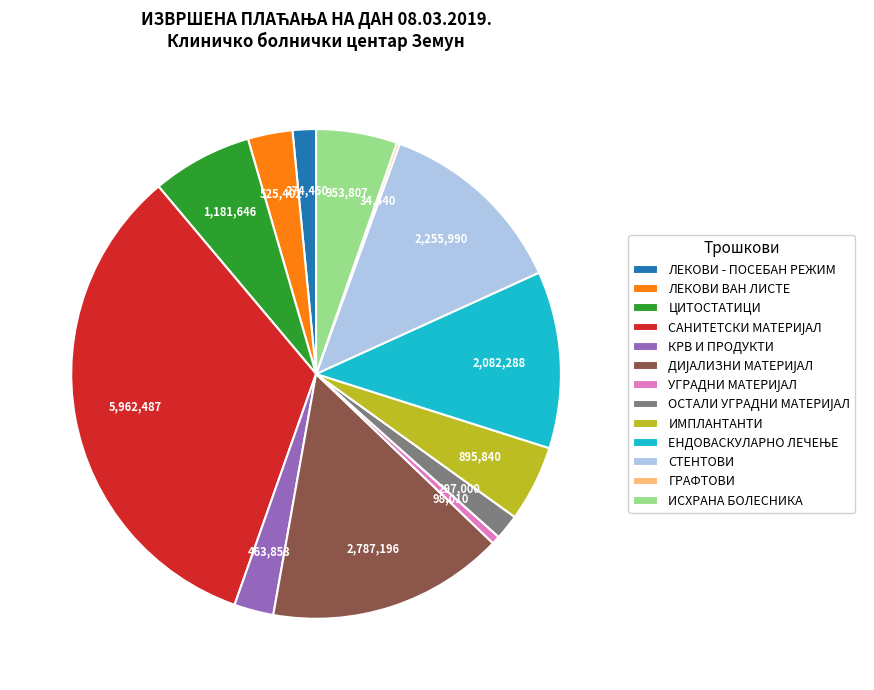

Is there any slice that represents more than half of the pie?

No